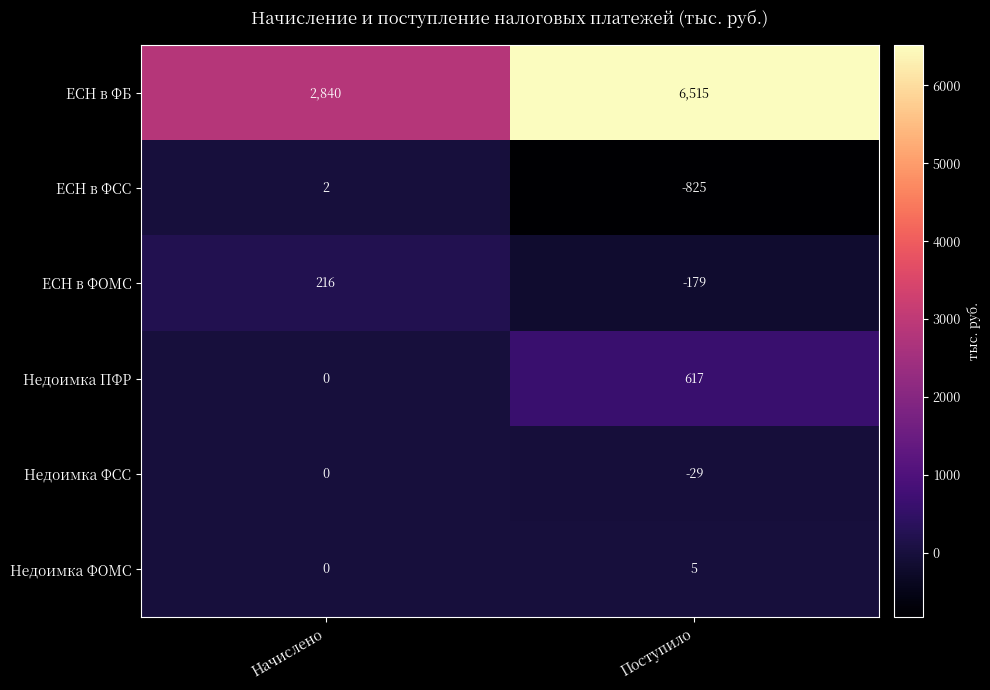

Which series has the largest total across all categories?

ЕСН в ФБ